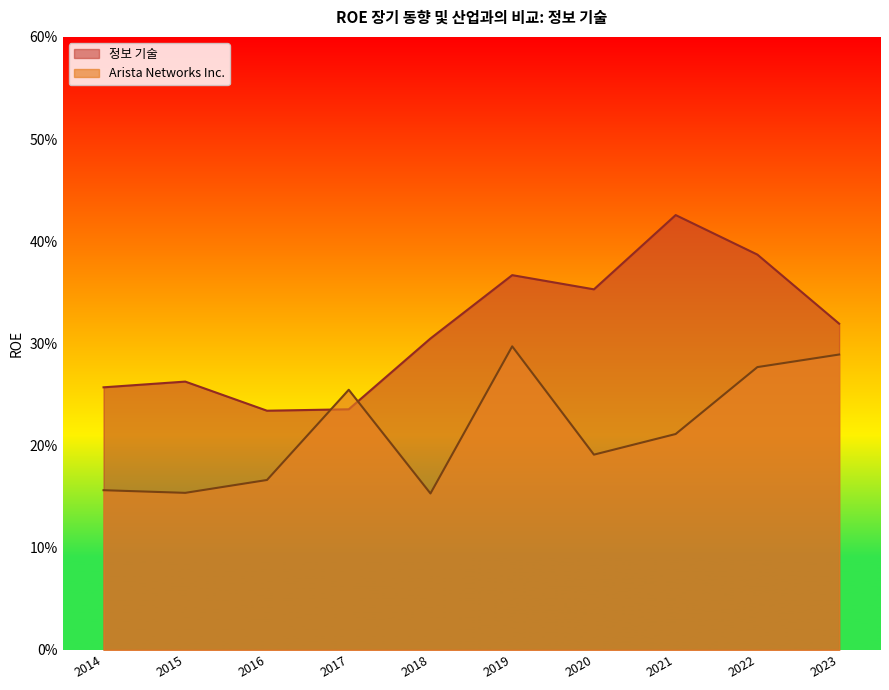

Is the value of Arista Networks Inc. at 2021 greater than the value of 정보 기술 at 2016?

No